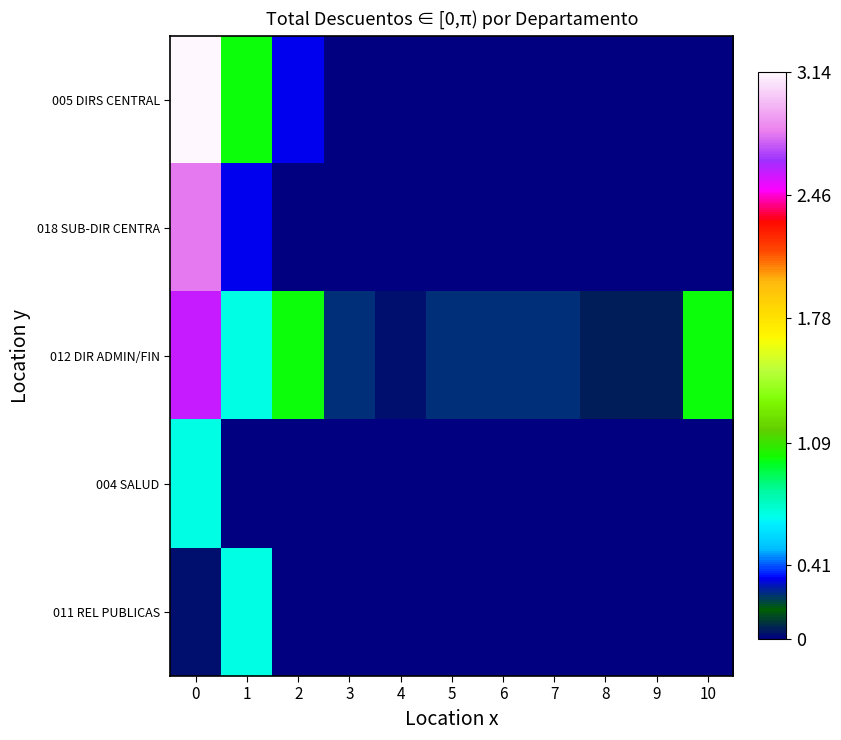

What is the difference between the highest and lowest values at 10?

1.0